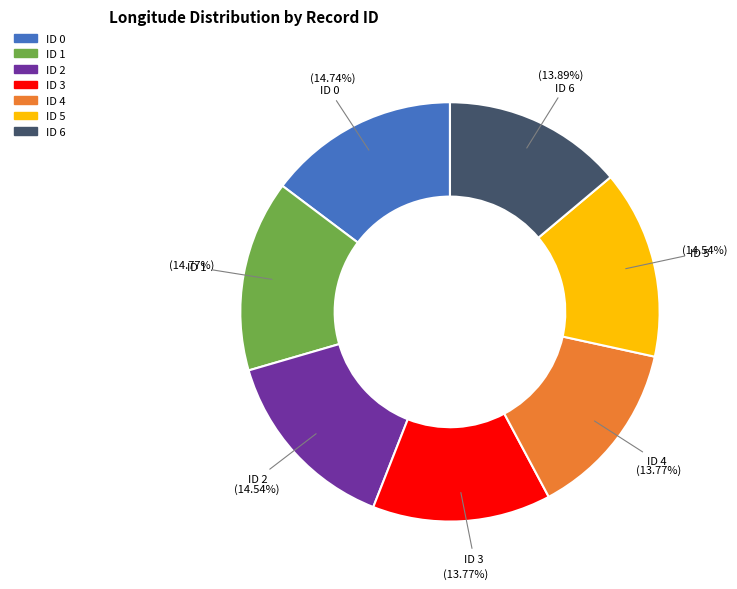

How many slices are in this pie chart?

7